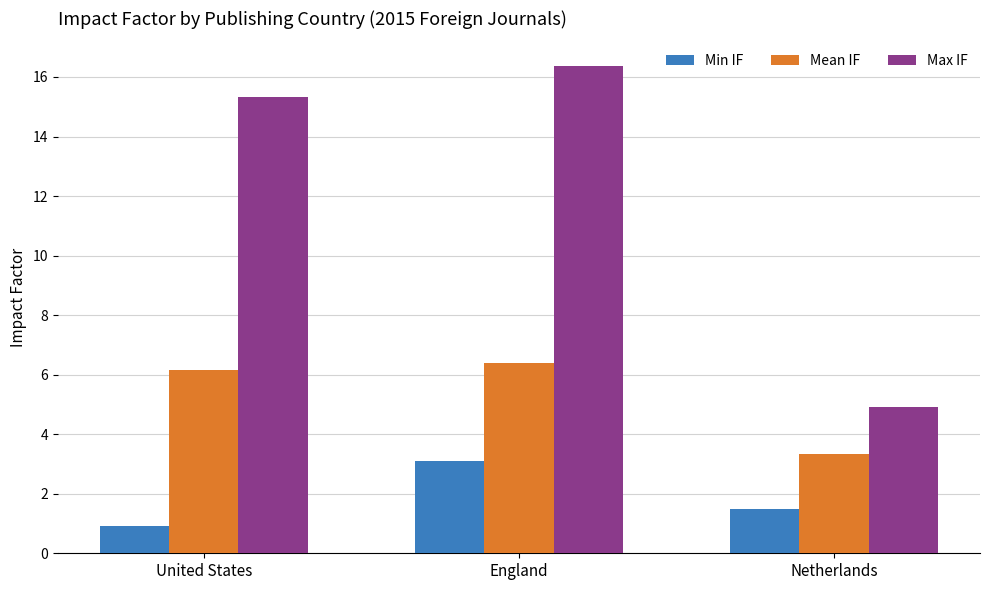

What is the label of the 3rd bar from the left?

Netherlands